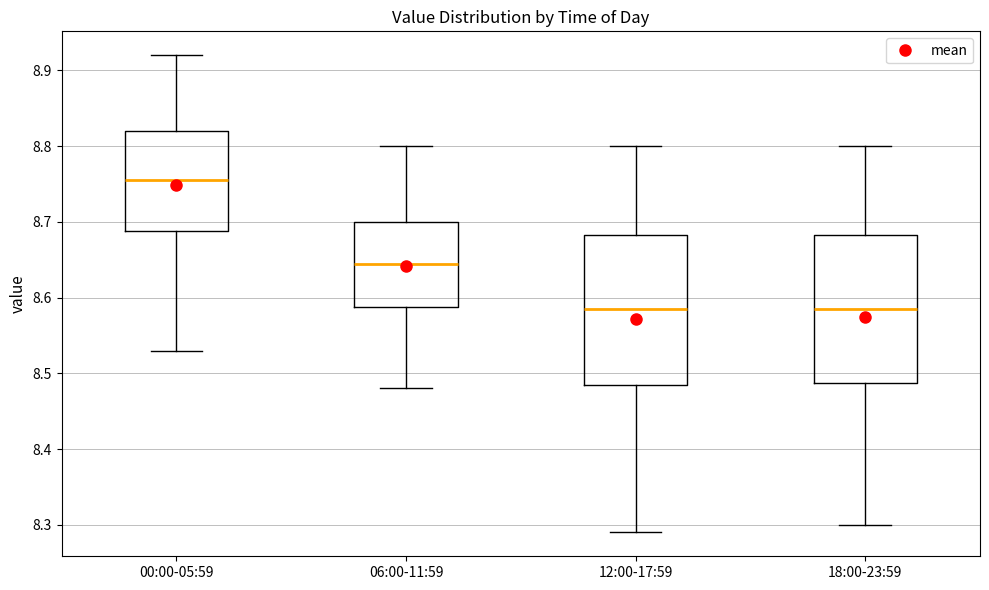

Where does the median line of the box for 00:00-05:59 sit on the y-axis? The values are not printed on the chart, so give them approximately, as read against the axis.

8.76